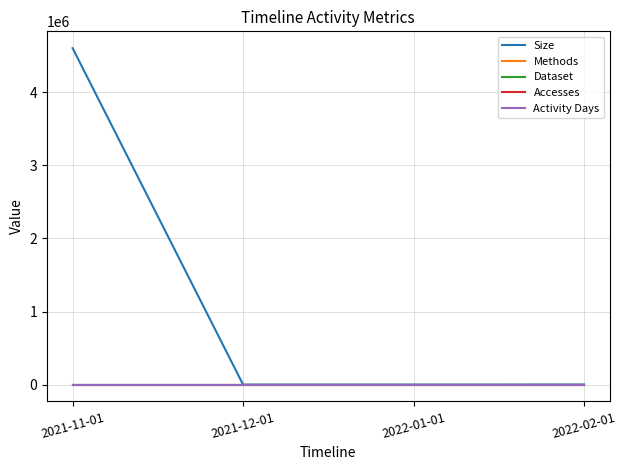

Does the chart display data point markers on the line(s)?

No